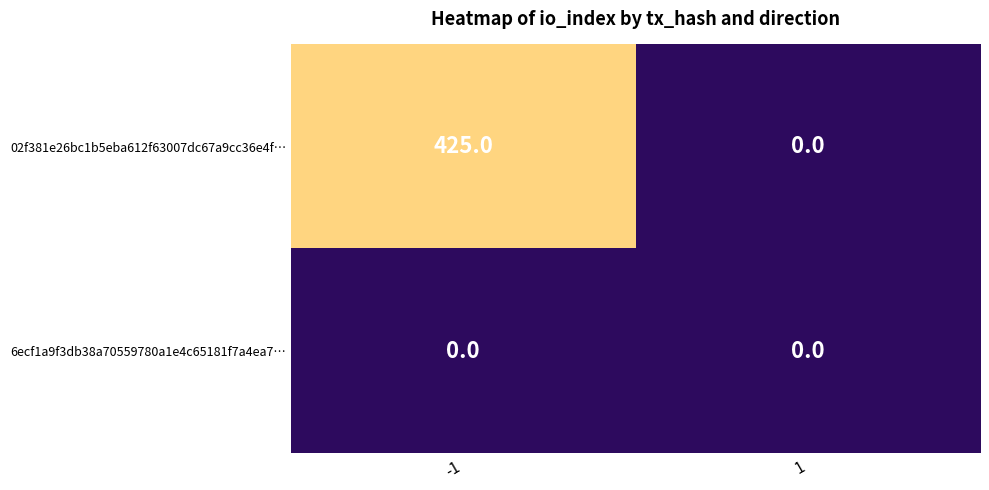

What is the sum of all 02f381e26bc1b5eba612f63007dc67a9cc36e4f… values?

425